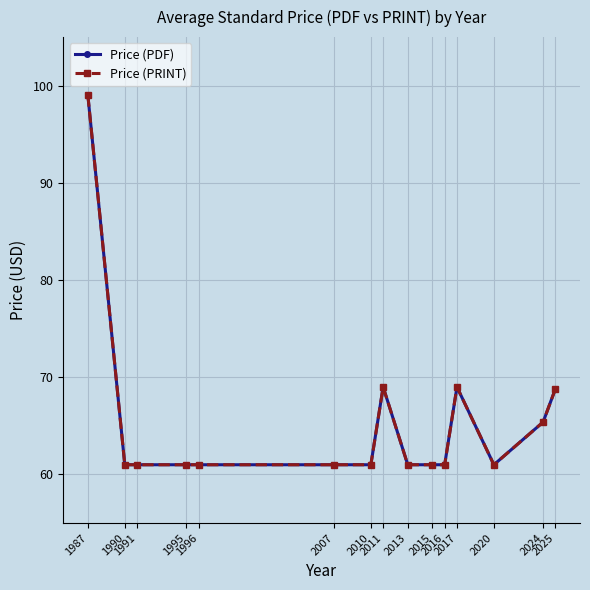

Is this an area chart (filled region under the line)?

No